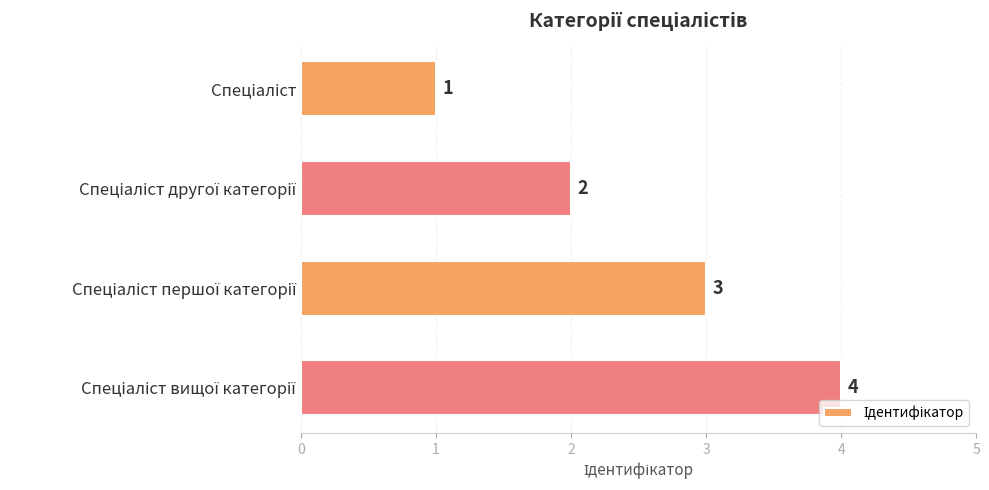

Count the values in the range 2 to 4.

3